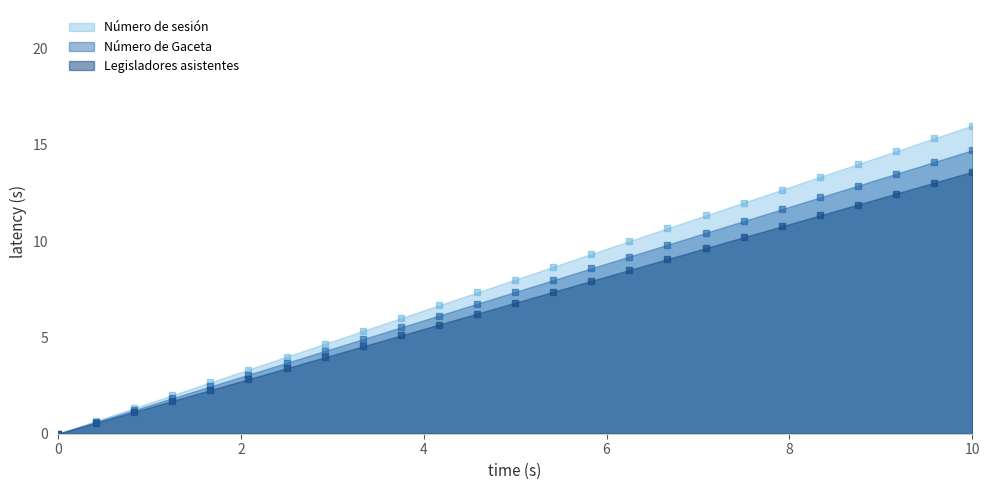

Where is Número de Gaceta nearest to the value 7?

177